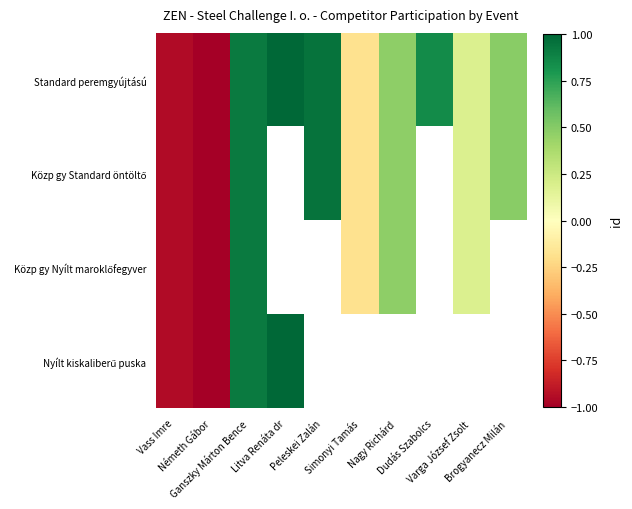

Which series has the widest spread of values?

Standard peremgyújtású